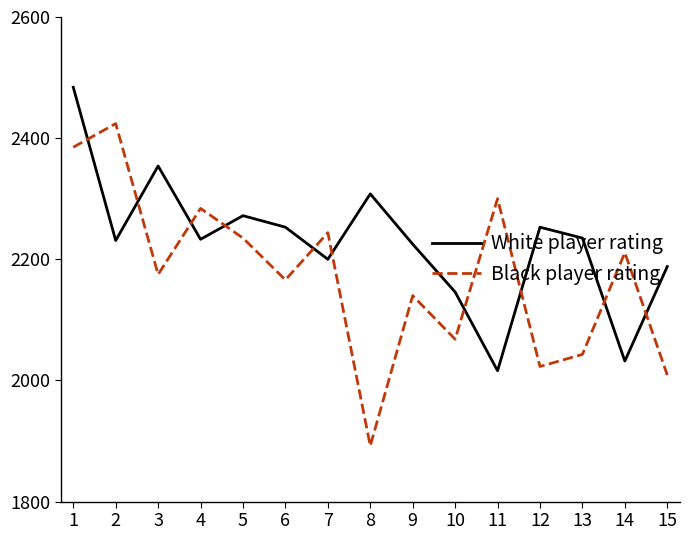

At which category does White player rating reach its first local peak?

3